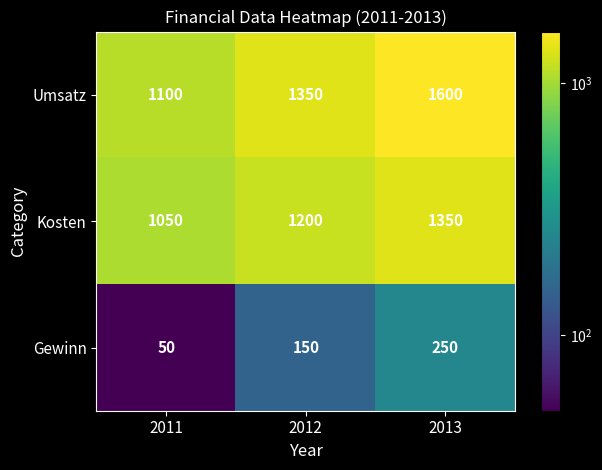

What is the sum of the Kosten values at 2013 and 2011?

2400